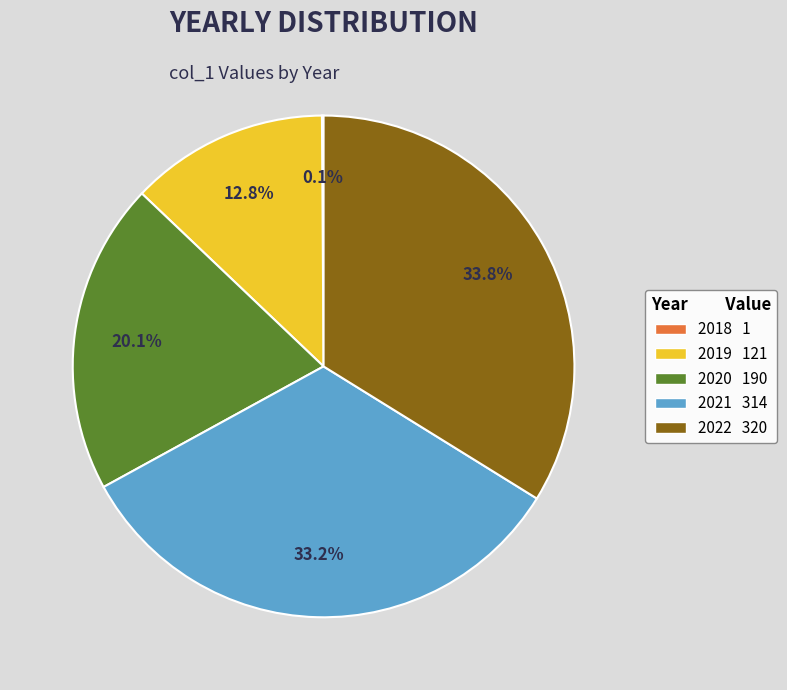

Does 2022 320 represent more than half of the total?

No